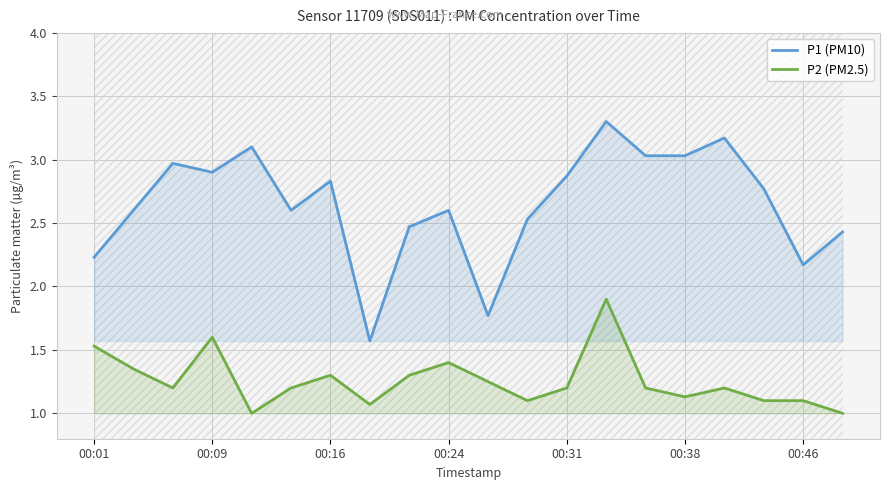

Reading left to right, list all the values displayed in this chart.

P1 (PM10): 2.2	2.6	3.0	2.9	3.1	2.6	2.8	1.6	2.5	2.6	1.8	2.5	2.9	3.3	3.0	3.0	3.2	2.8	2.2	2.4
P2 (PM2.5): 1.5	1.4	1.2	1.6	1.0	1.2	1.3	1.1	1.3	1.4	1.2	1.1	1.2	1.9	1.2	1.1	1.2	1.1	1.1	1.0